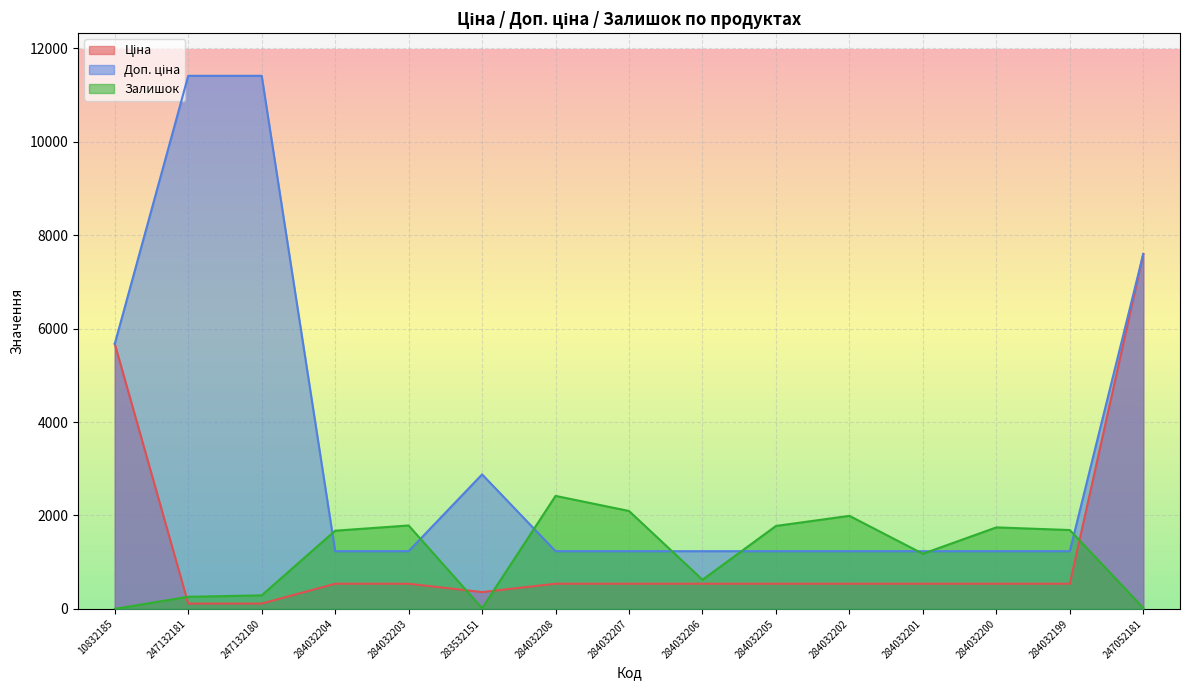

How many interior local valleys does the Залишок series have?

3